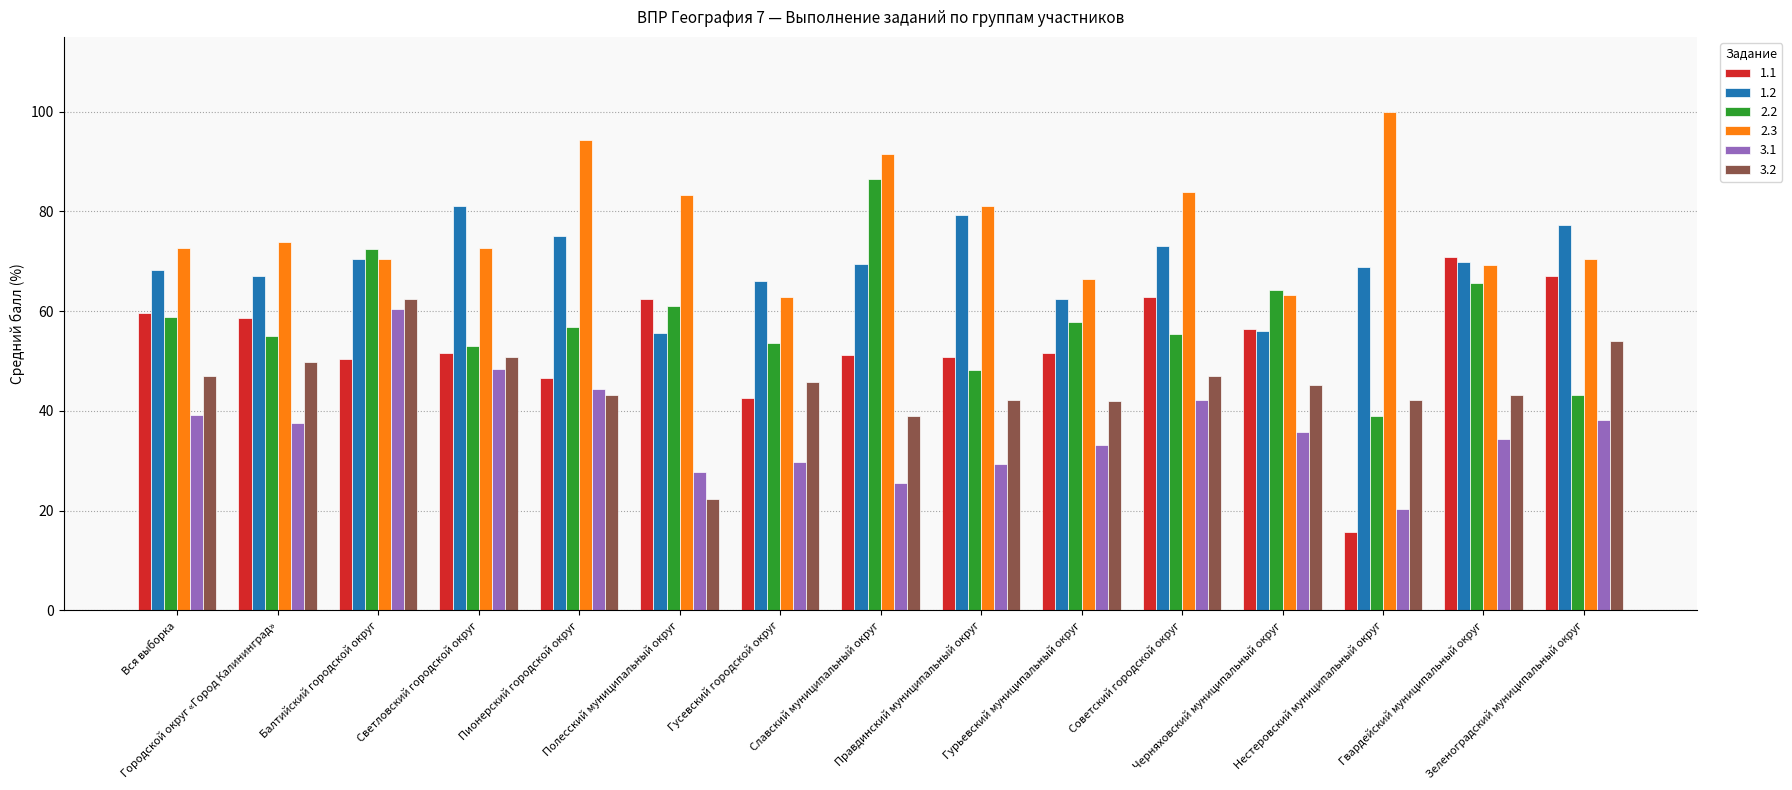

At which label does 3.1 reach its peak?

Балтийский городской округ